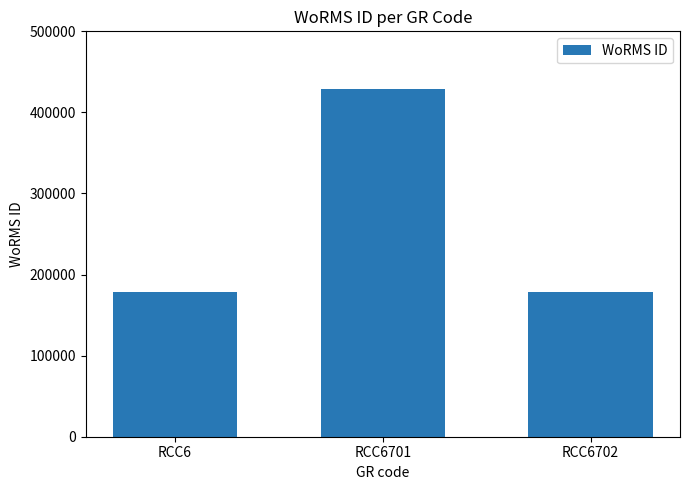

What is the value of the 2nd bar from the left?

428635